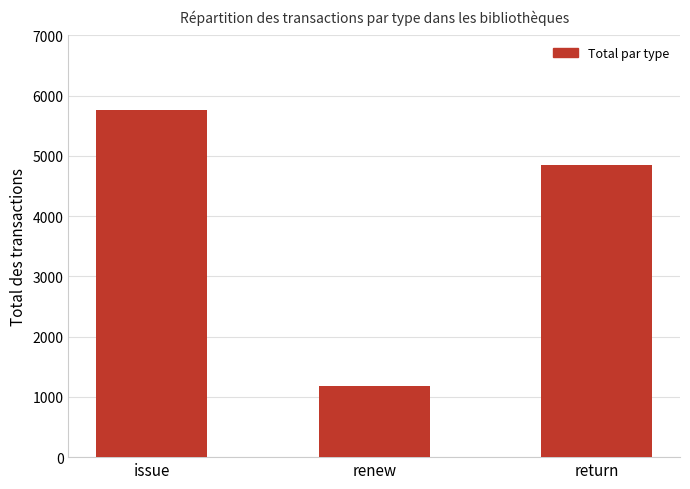

At which category does the chart reach its peak across all series?

issue